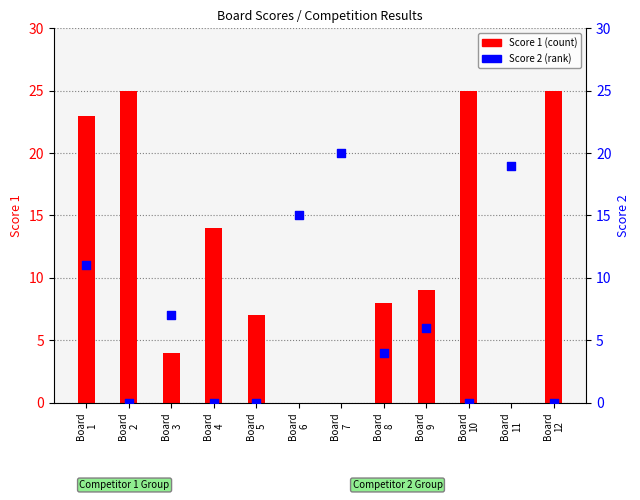

Between Board
2 and Board
10, which is larger?

Board
2